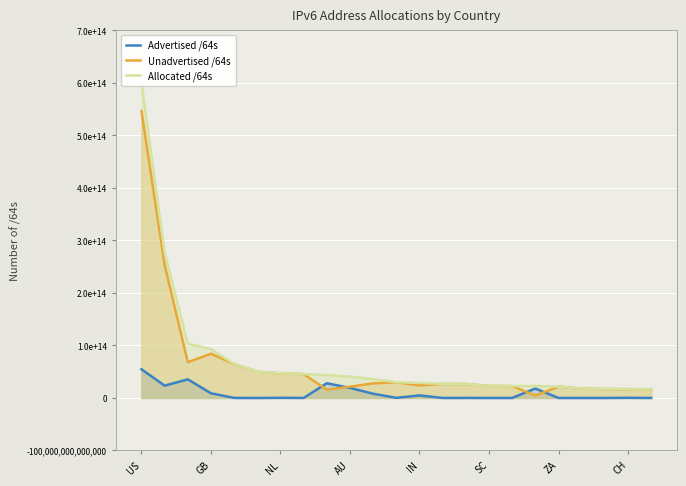

The value of Allocated /64s at 22 is 16612934221824. True or false?

True